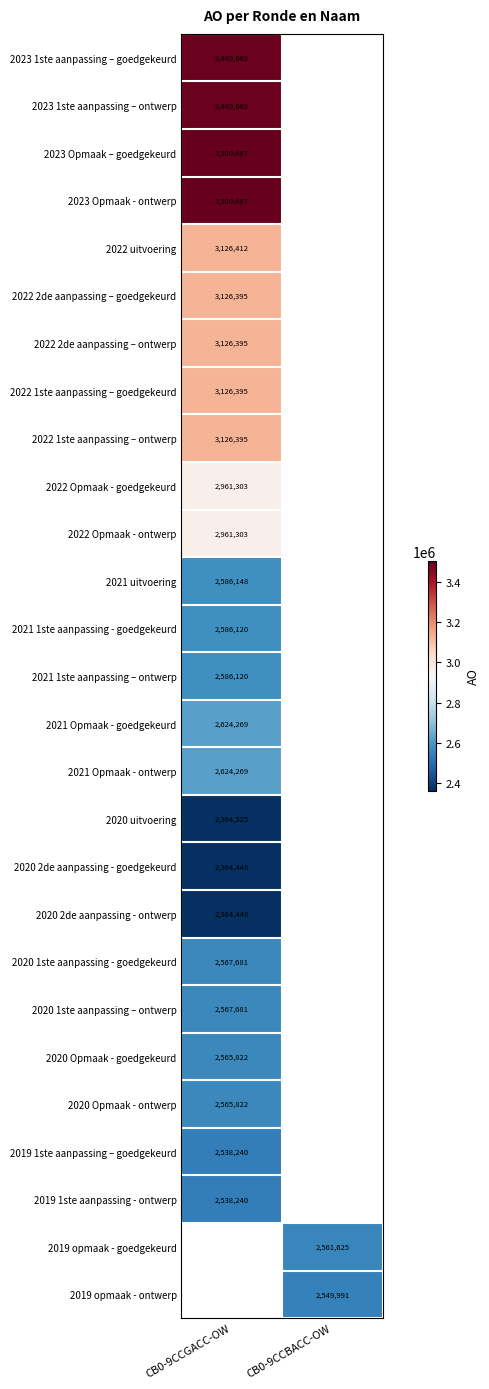

True or false: 2021 Opmaak - ontwerp has a value of 1698436 at CB0-9CCGACC-OW.

False